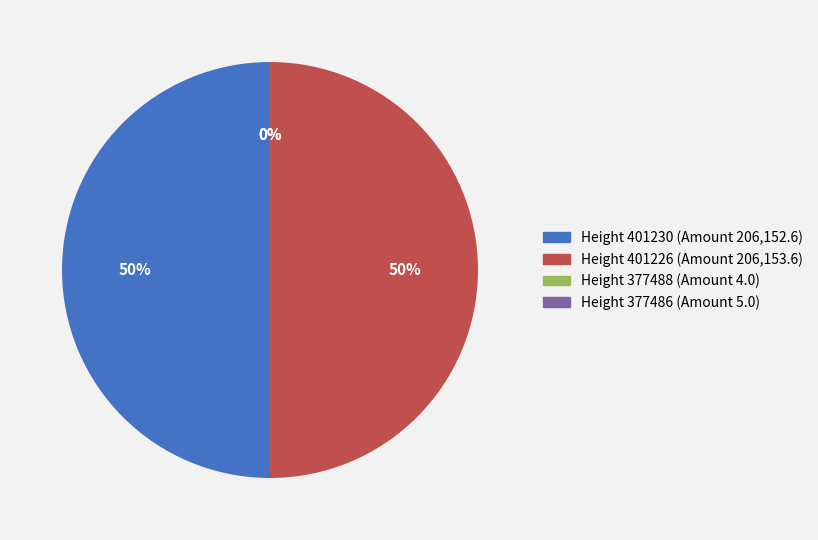

Is it true that Height 401226 (Amount 206,153.6) is 50% of the pie?

True